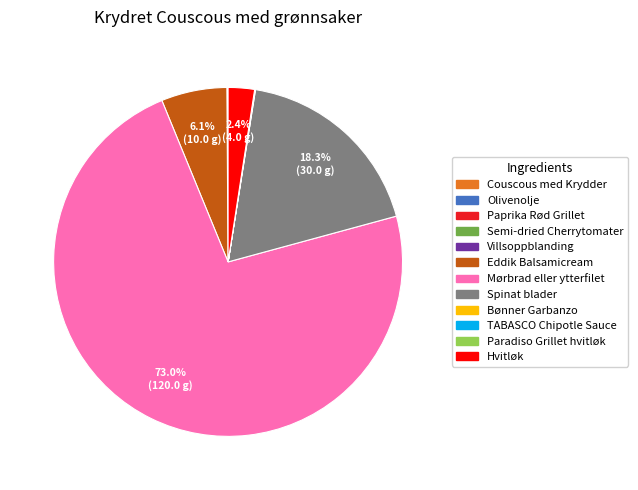

Is Mørbrad eller ytterfilet the majority of the pie?

Yes